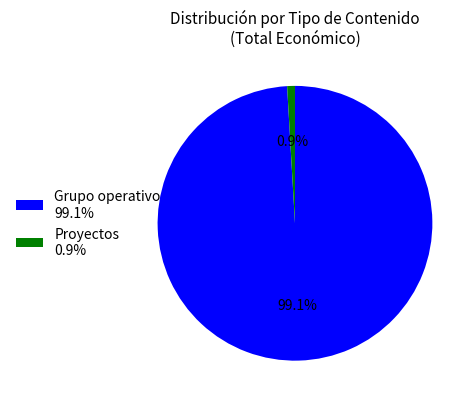

Which has a higher value, Grupo operativo 99.1% or Proyectos 0.9%?

Grupo operativo 99.1%